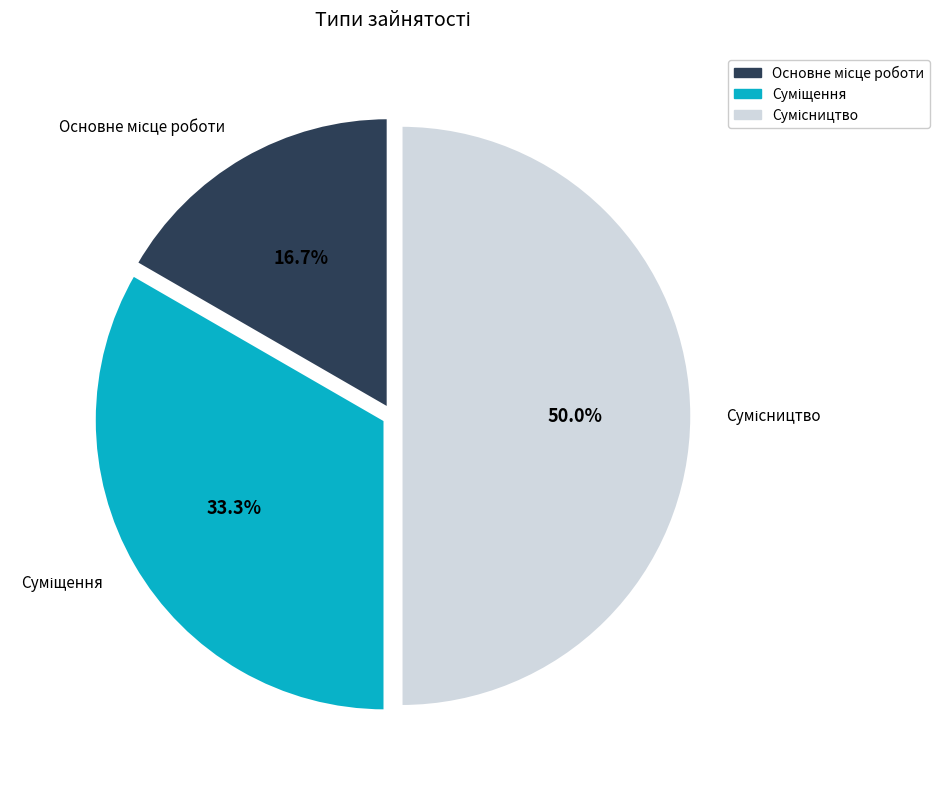

Count the number of slices in the pie.

3